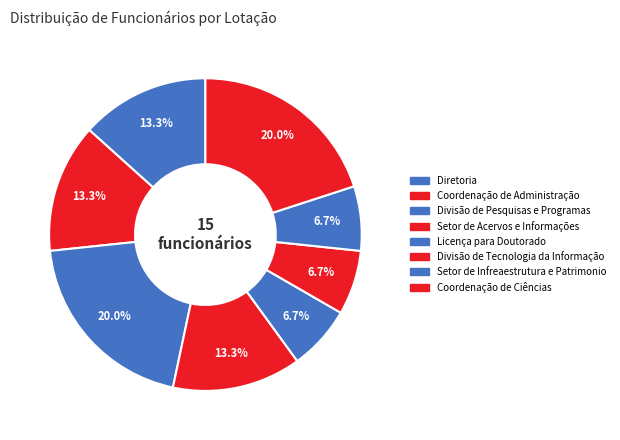

How many slices are in this pie chart?

8